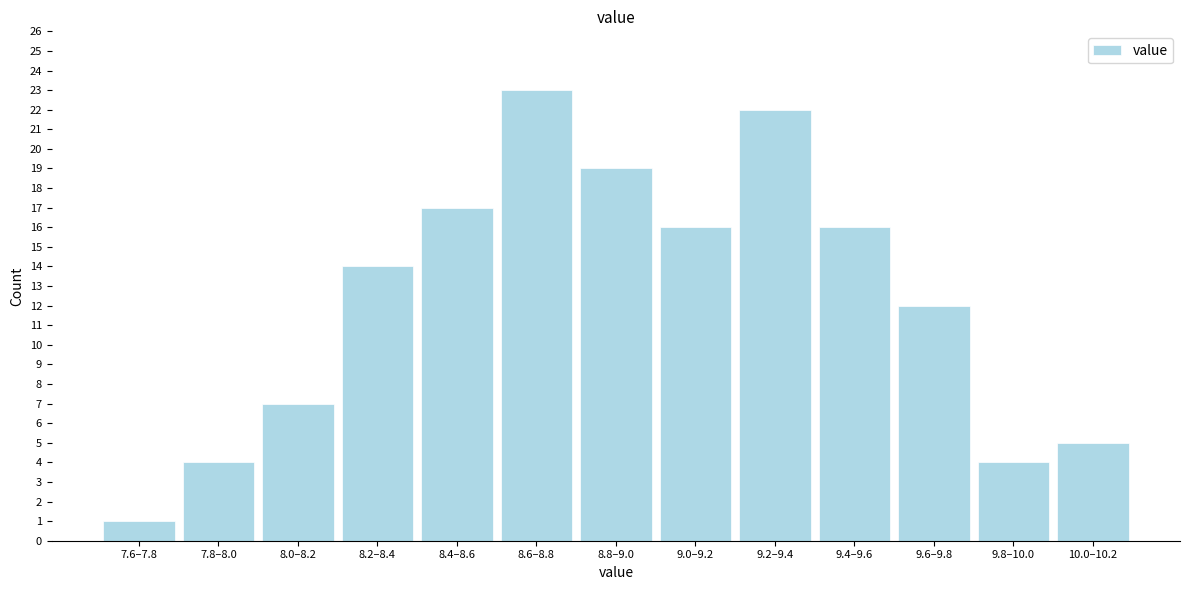

Reading left to right, list all the values displayed in this chart.

1	4	7	14	17	23	19	16	22	16	12	4	5